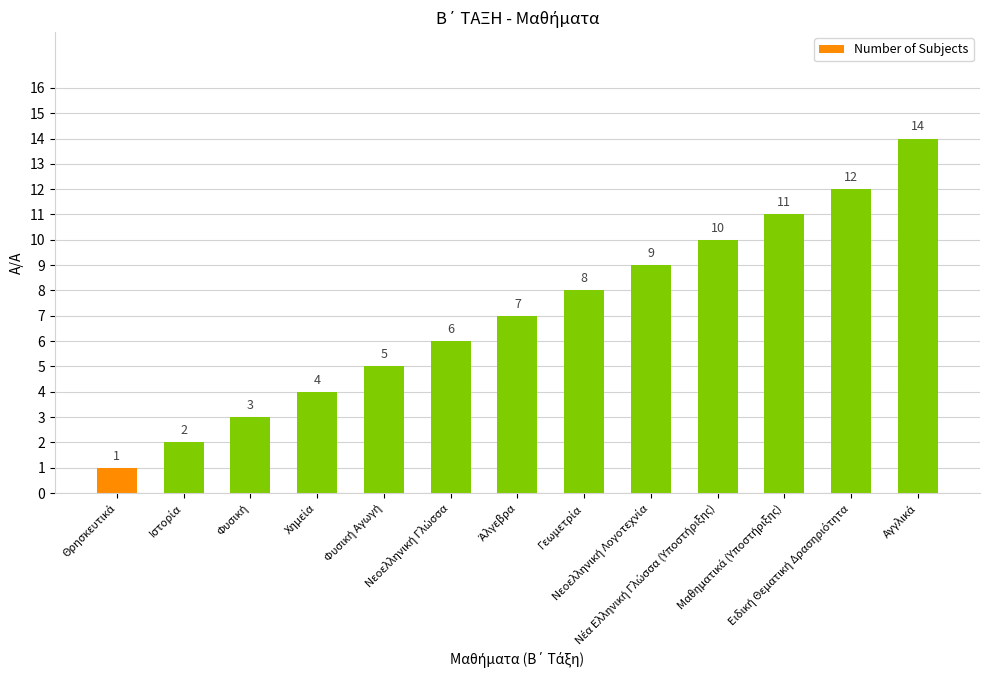

What is the value of the 5th bar from the left?

5